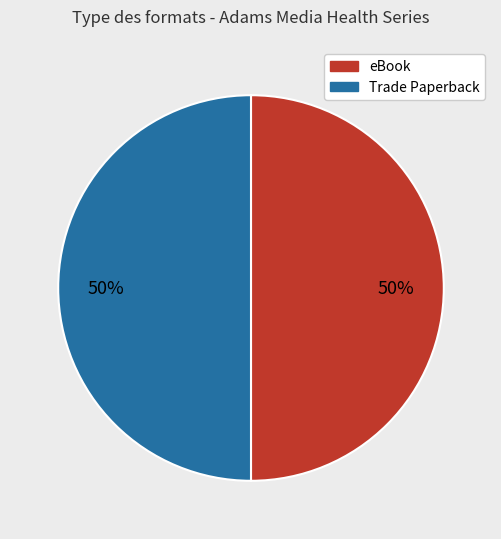

To the nearest percent, what is the average slice percentage?

50%